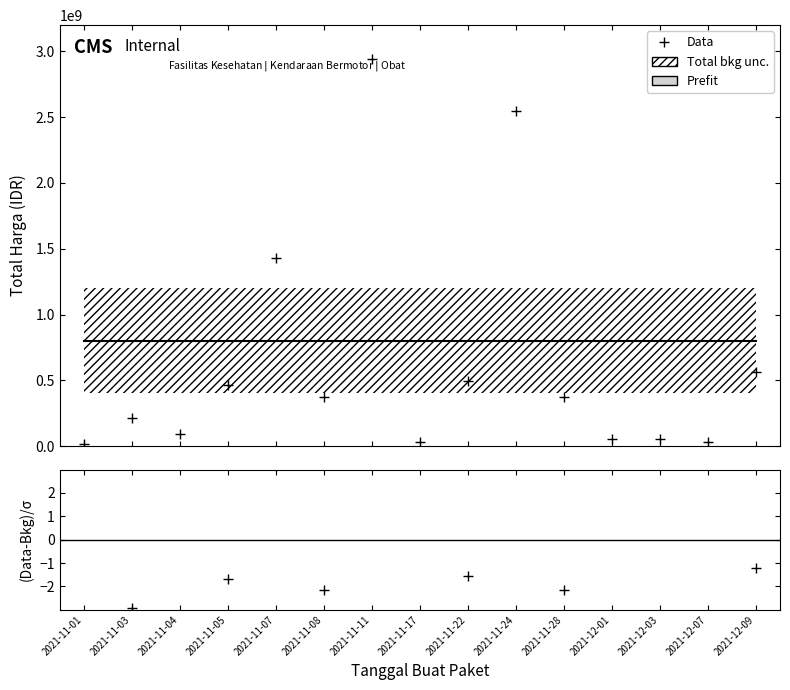

Rank the series at 2021-11-08 from highest to lowest value.

Prefit, Data, (Data-Bkg)/σ